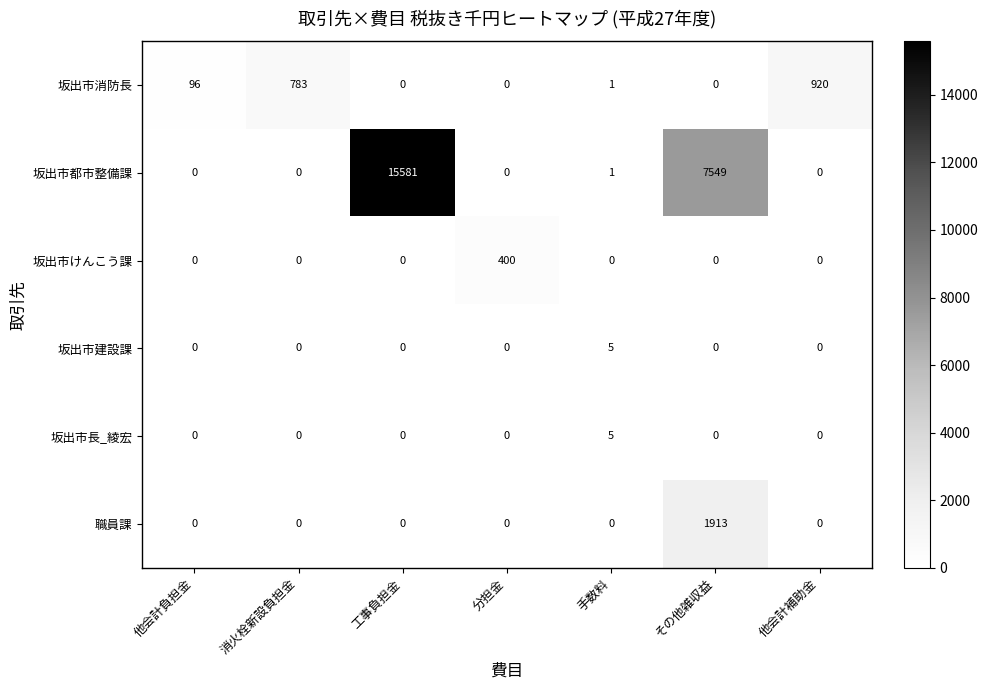

True or false: 坂出市長_綾宏 has a value of 0 at 他会計負担金.

True